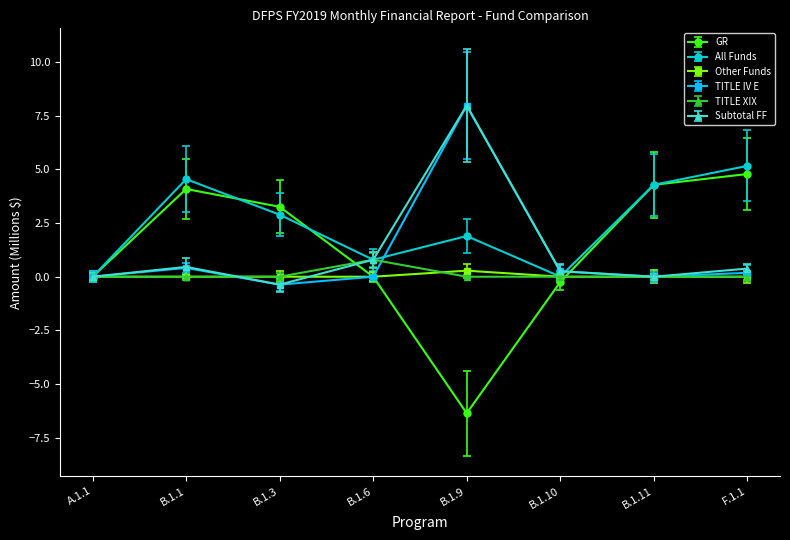

True or false: All Funds has a value of 4.3 at B.1.11.

True